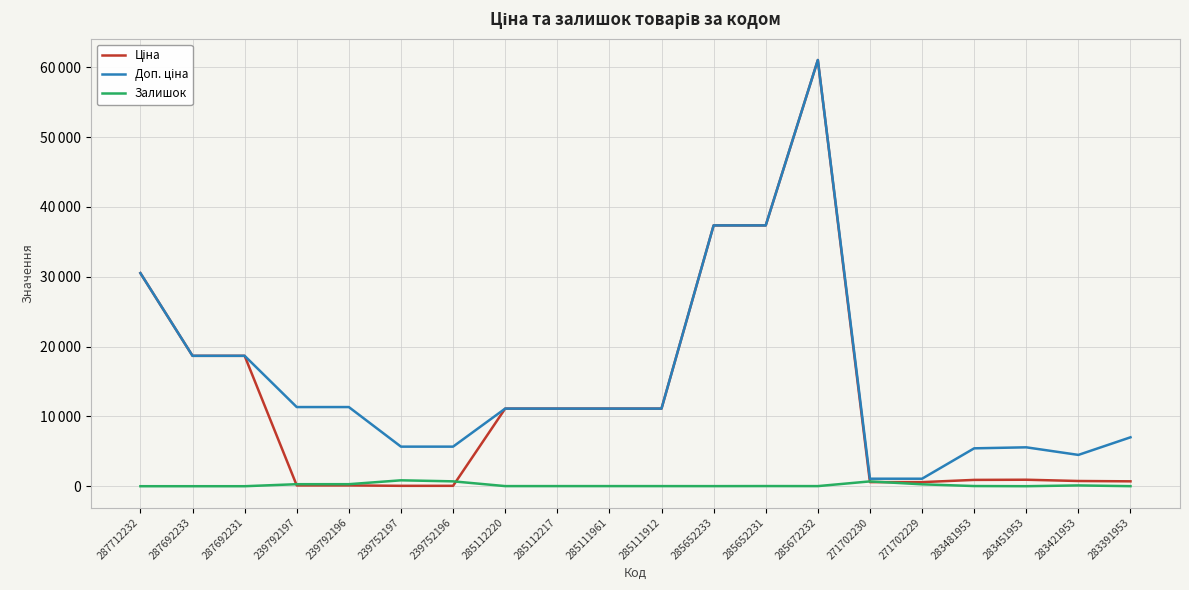

What position from the right is 239752196?

14